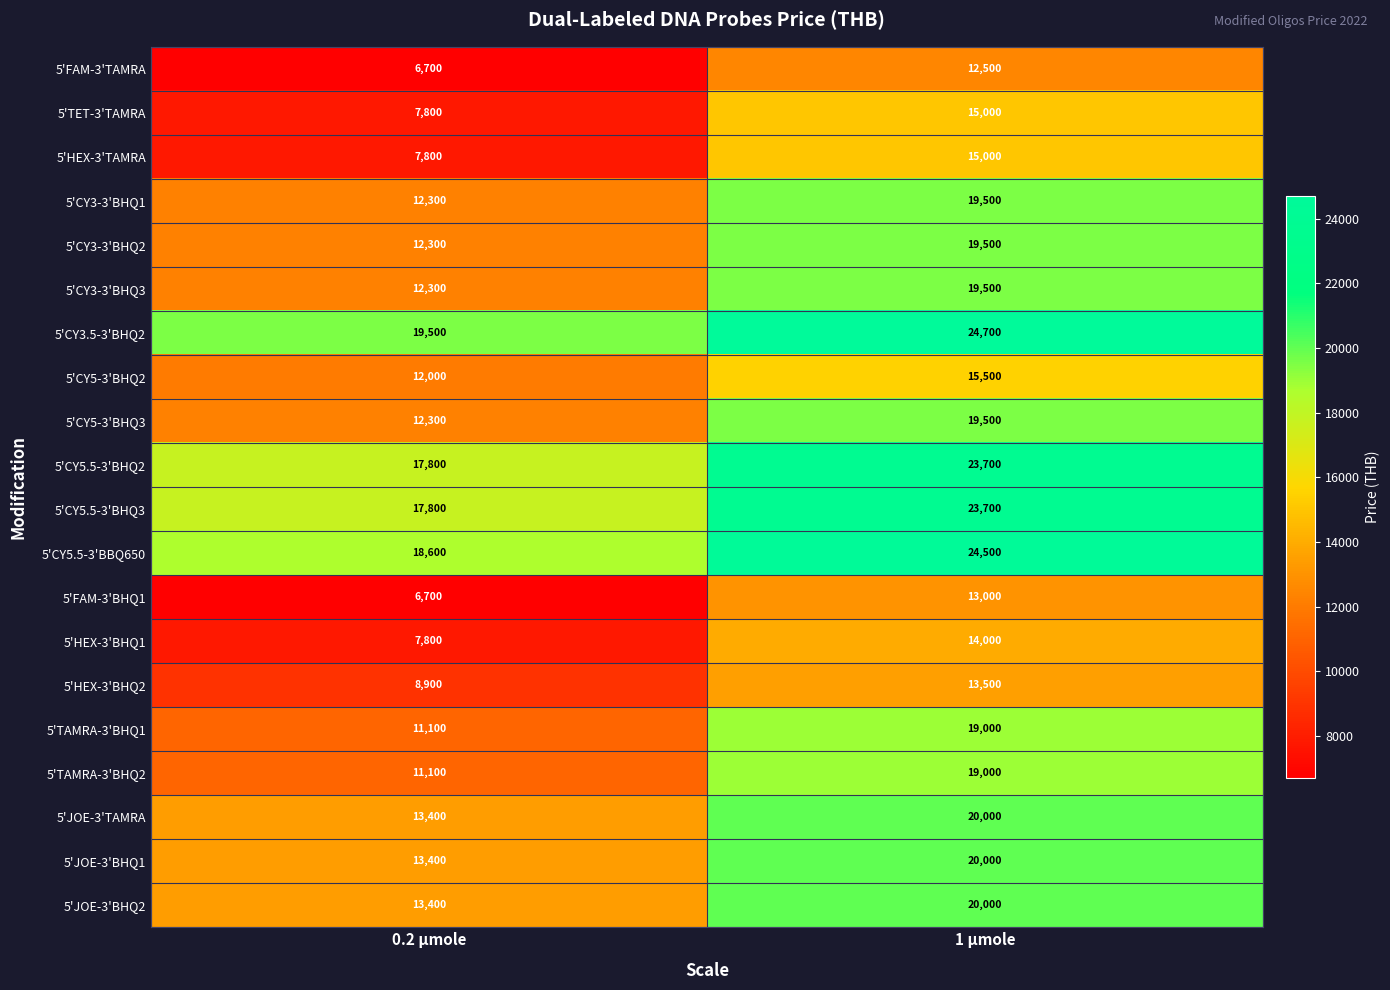

What is the sum of the 5'CY5-3'BHQ2 values at 1 µmole and 0.2 µmole?

27500